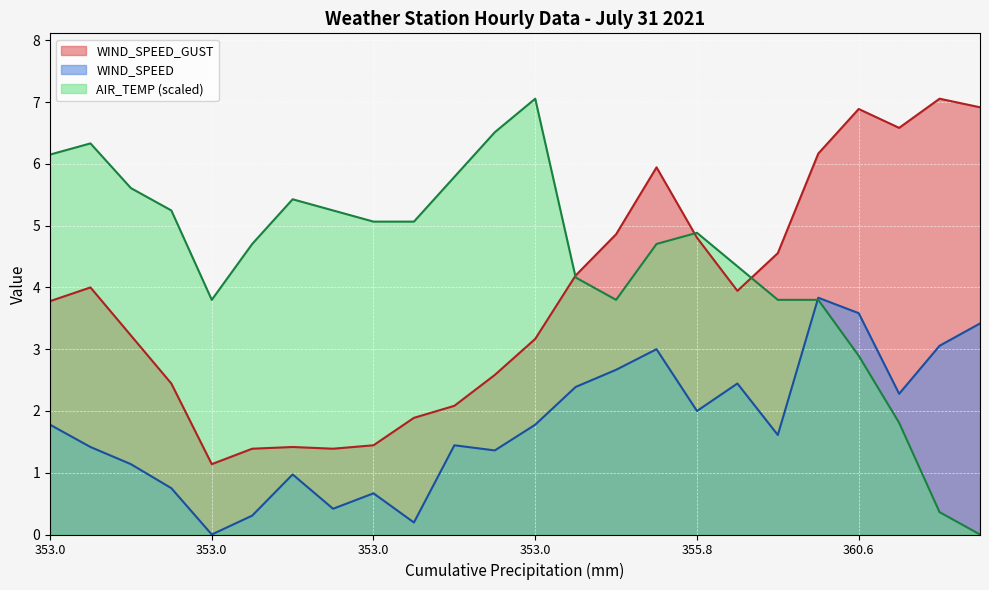

How many lines are shown in the chart?

3